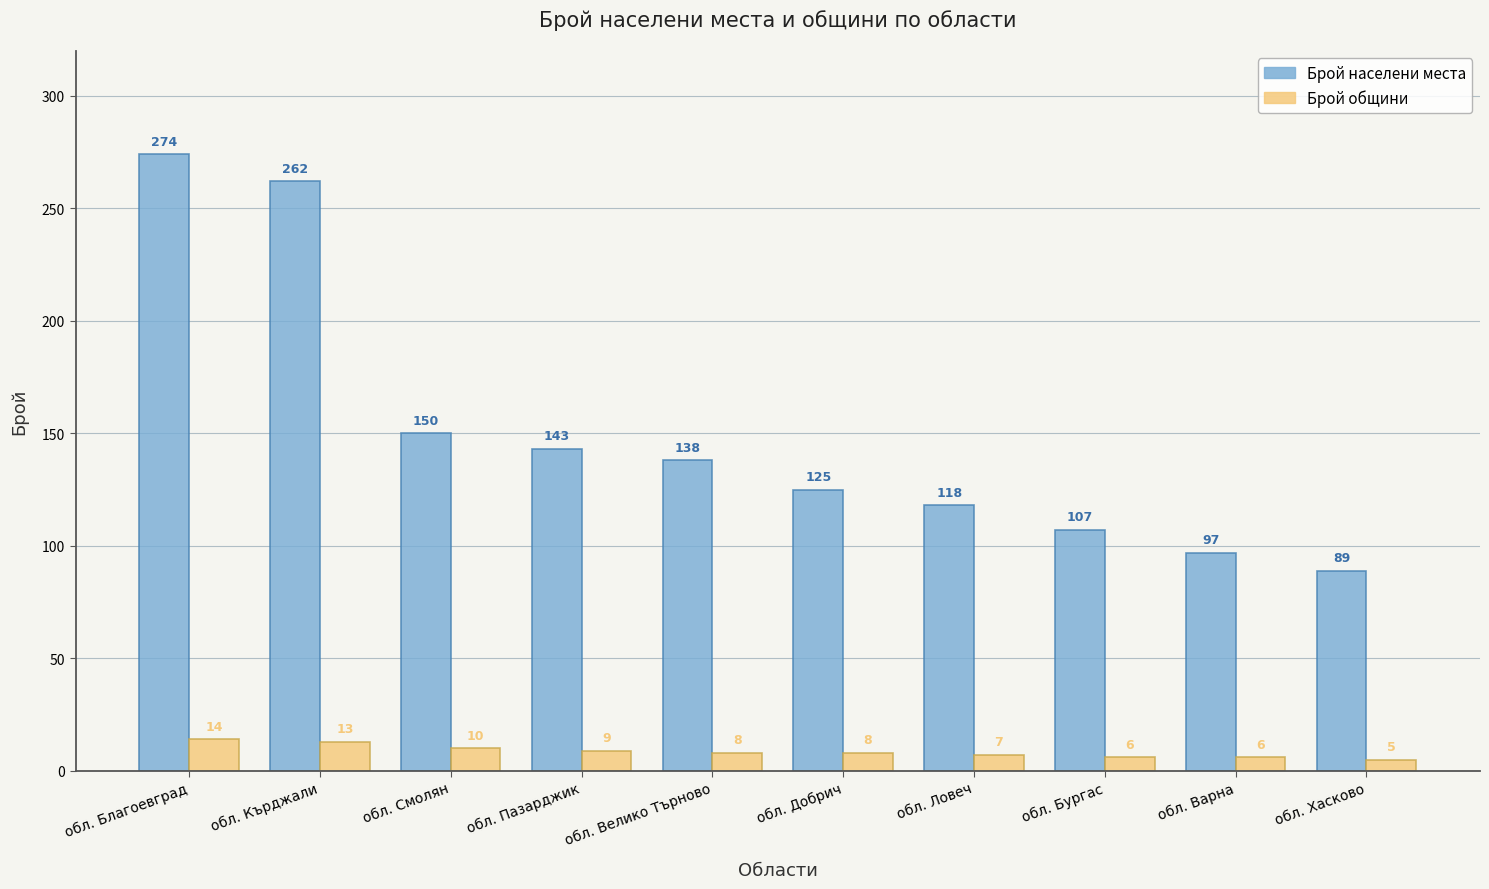

At which category does the chart reach its peak across all series?

обл. Благоевград